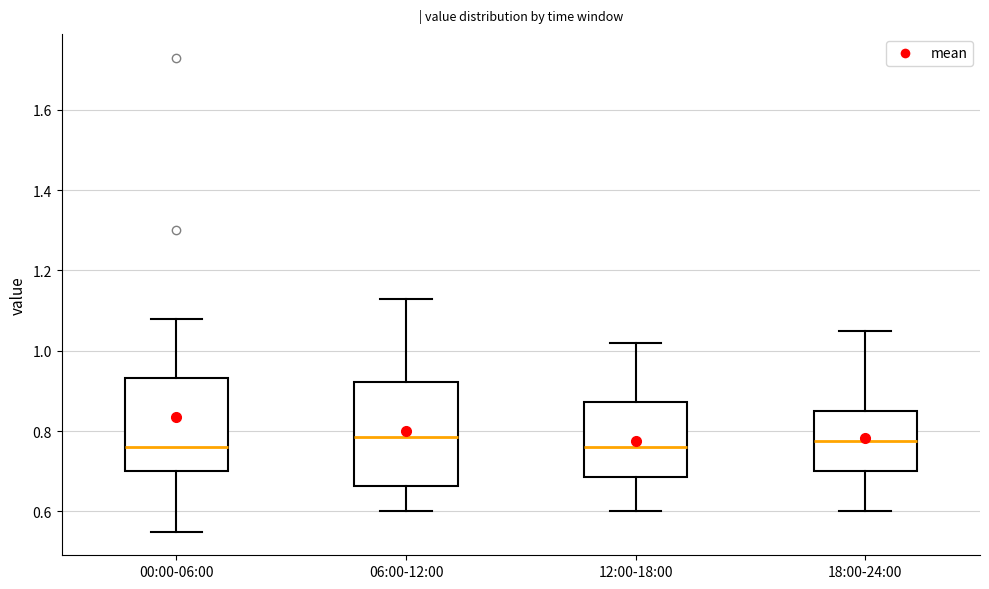

Reading left to right, read every box against the y-axis: the position of its median line, the range the box covers, and the ends of its whiskers. The values are not printed on the chart, so give them approximately, as read against the axis.

00:00-06:00: median 0.76, box 0.70 to 0.94, whiskers 0.56 to 1.08
06:00-12:00: median 0.78, box 0.66 to 0.92, whiskers 0.60 to 1.14
12:00-18:00: median 0.76, box 0.68 to 0.88, whiskers 0.60 to 1.02
18:00-24:00: median 0.78, box 0.70 to 0.86, whiskers 0.60 to 1.06